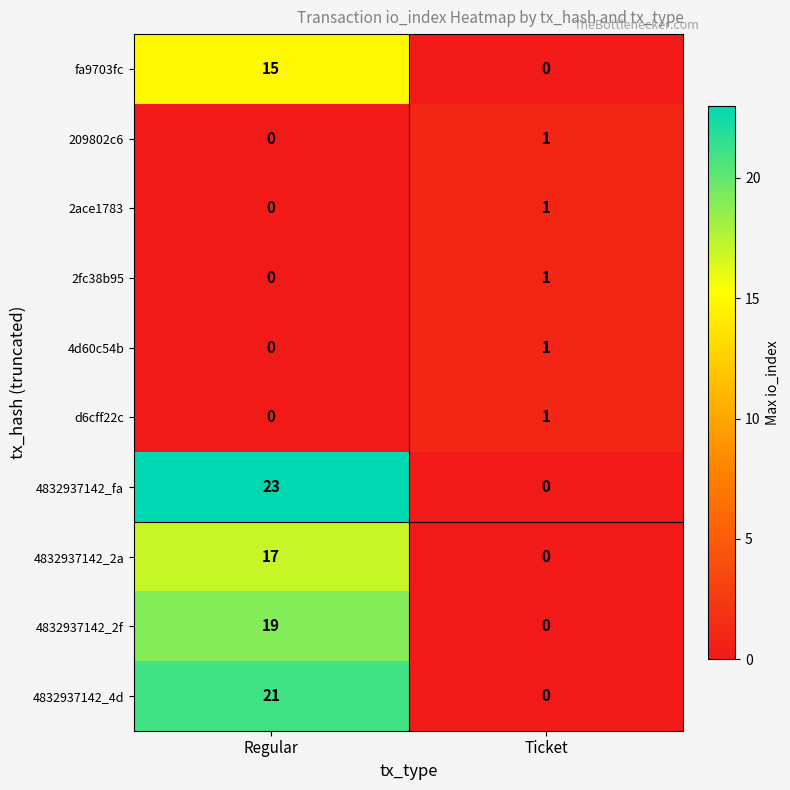

At which category is the sum across all series the highest?

Regular